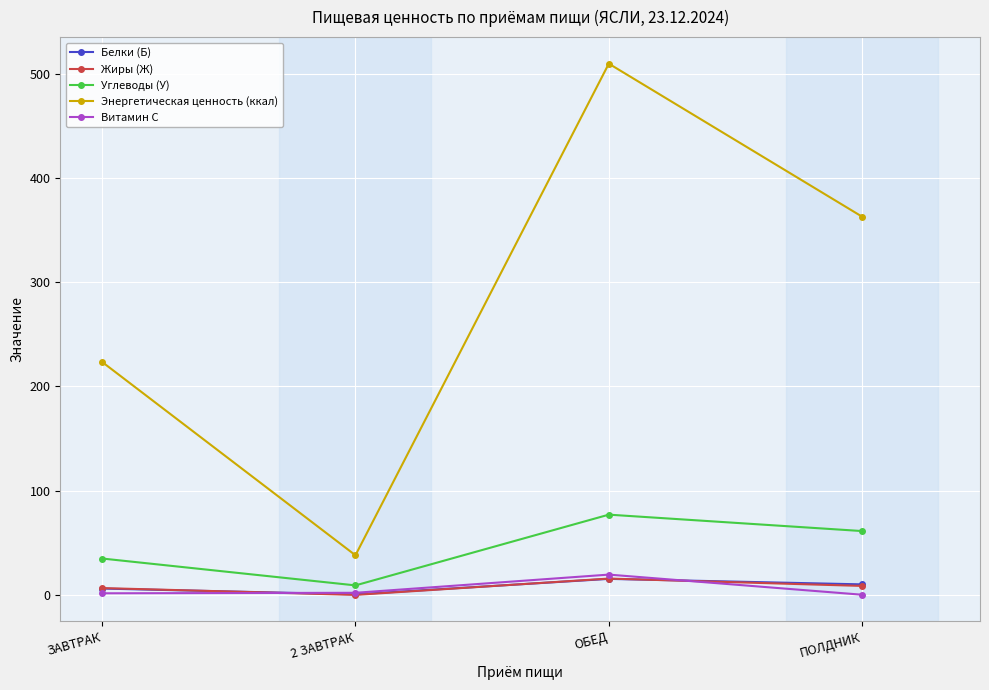

Is it true that Витамин С equals 2.0 at 2 ЗАВТРАК?

True